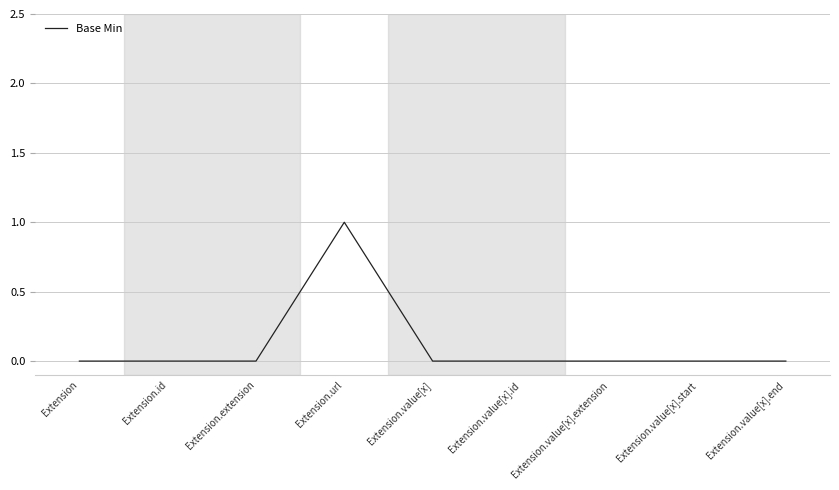

Is it true that the value at Extension.value[x].start is 0?

True